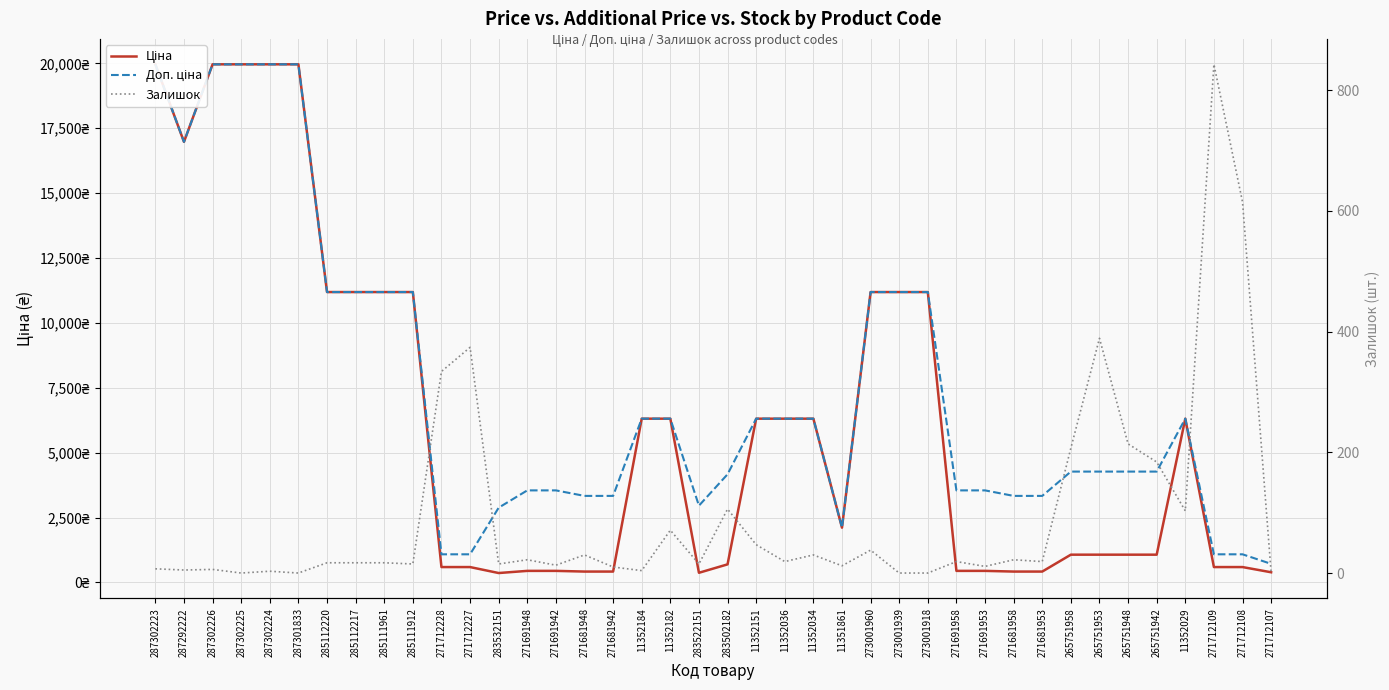

Count the number of data series in this chart.

3